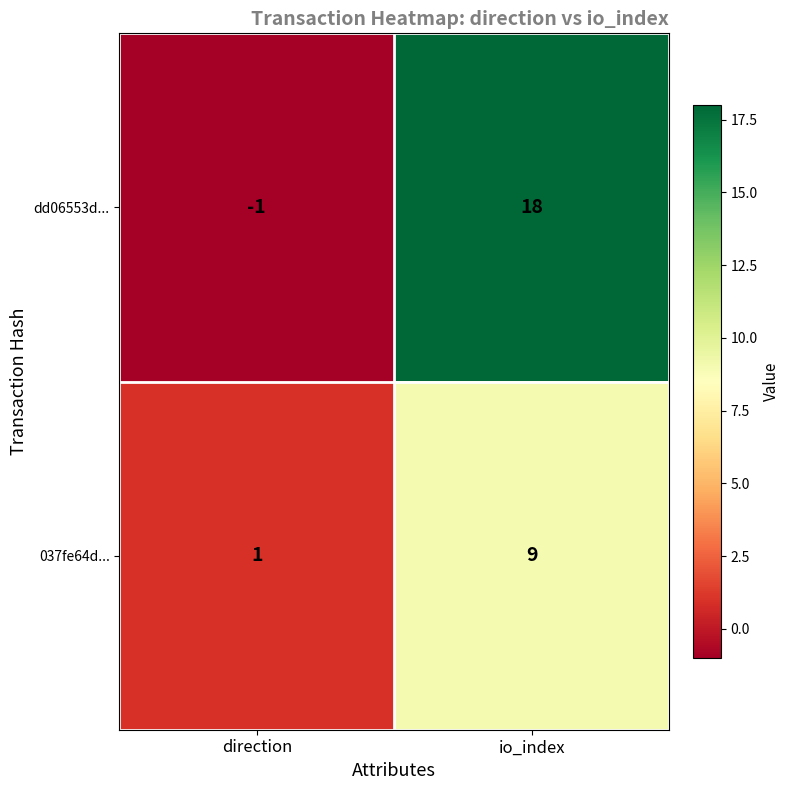

True or false: 037fe64d... has a value of 1 at direction.

True